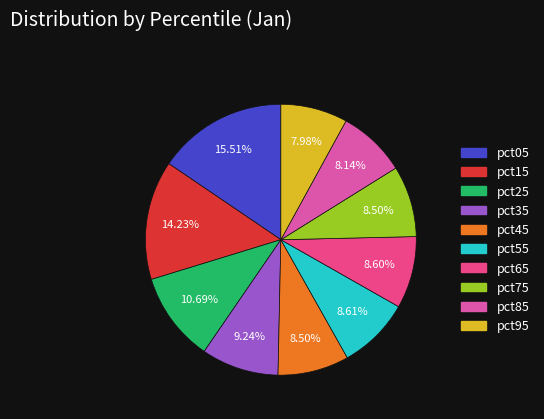

Does any single category account for the majority?

No